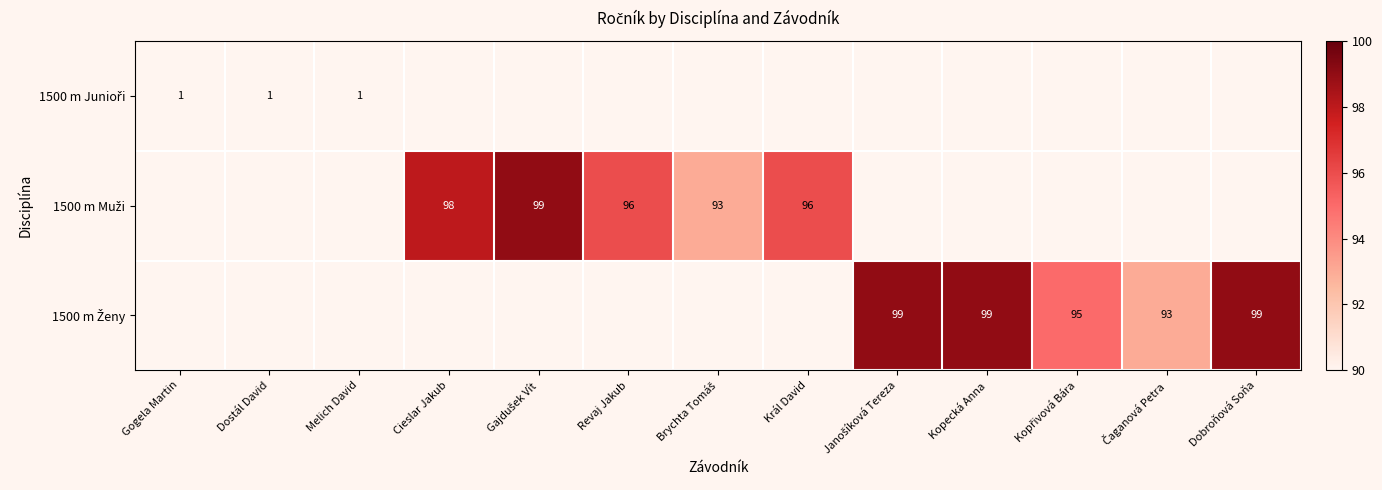

What is the minimum value shown in the chart?

1.0